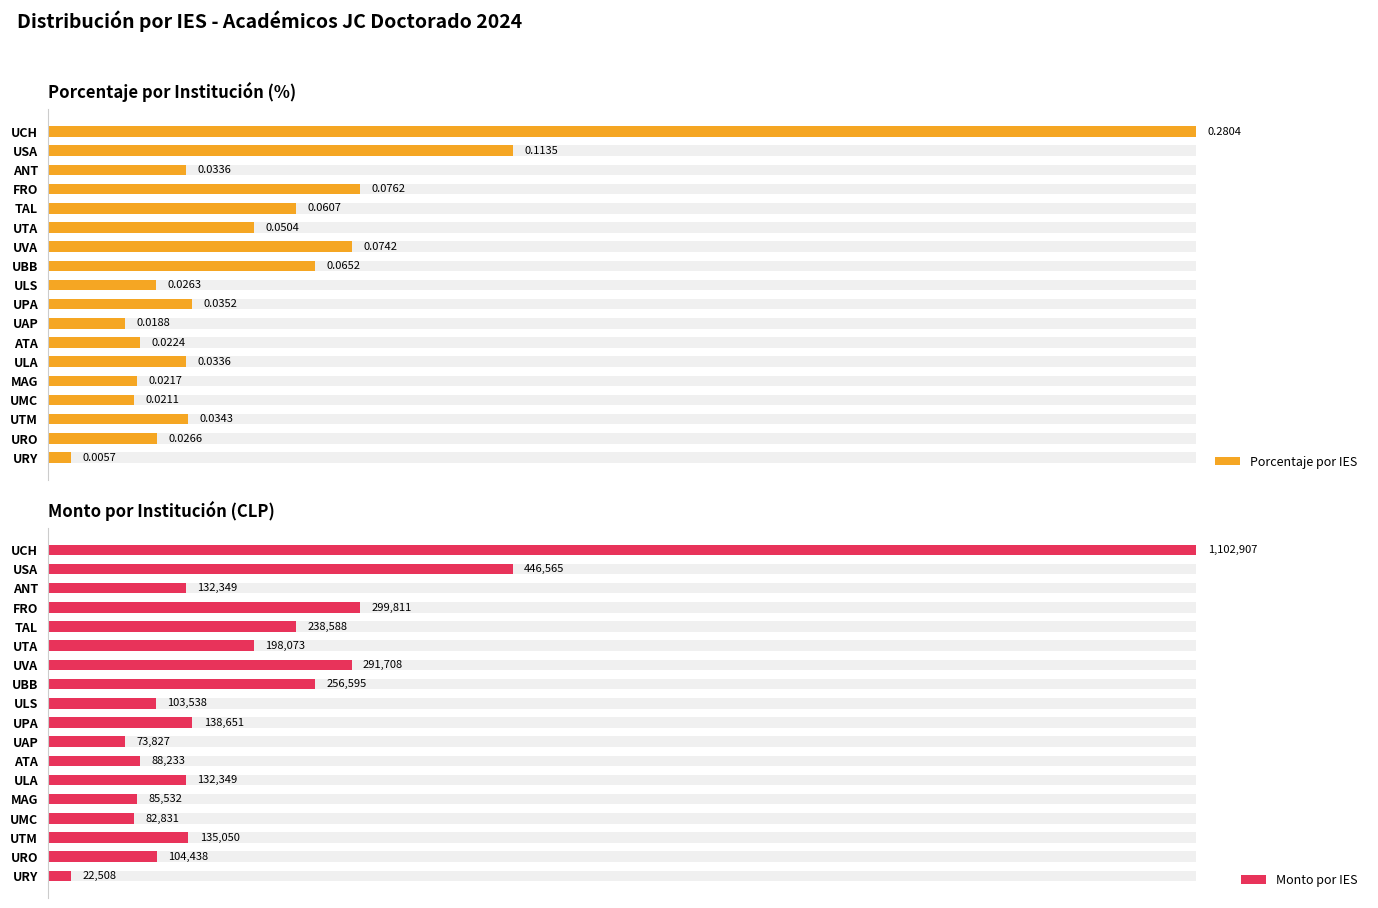

What is the total value across all series at URO?

104438.5